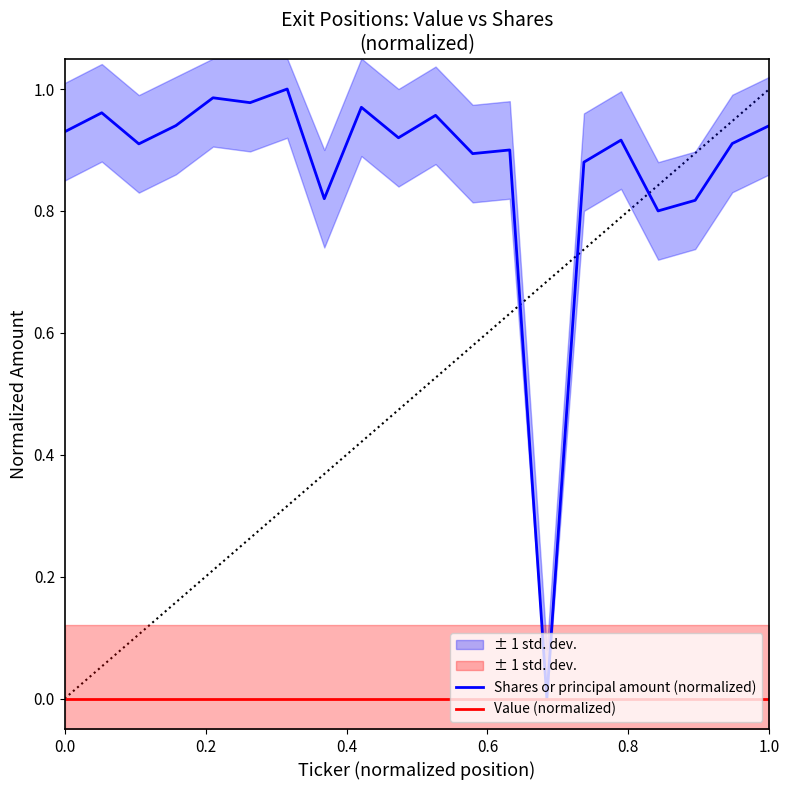

True or false: Shares or principal amount (normalized) and Value (normalized) cross at least once.

False